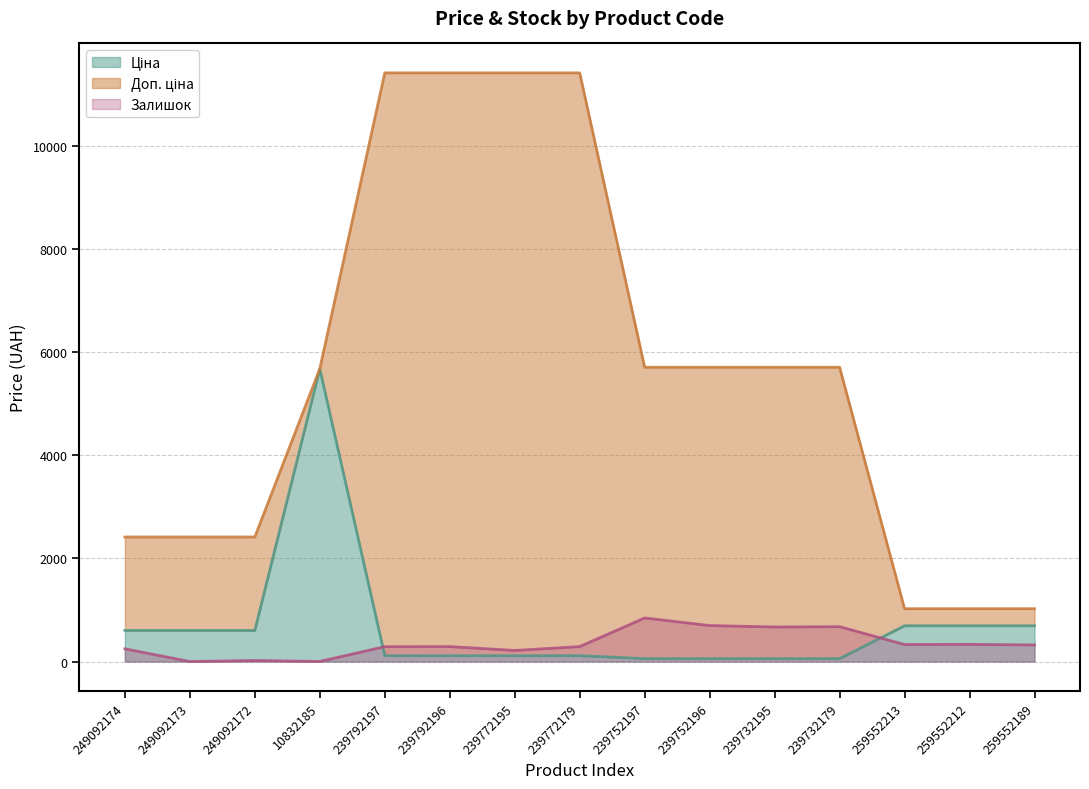

What is the total value across all series at 239732179?

6438.1